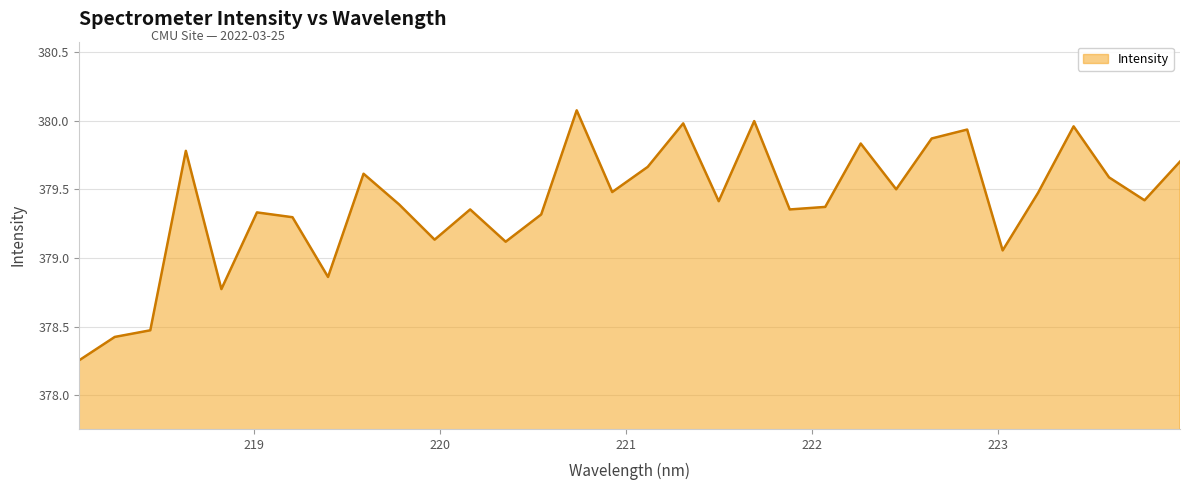

How many interior local peaks (higher than both neighbors) does the data have?

10